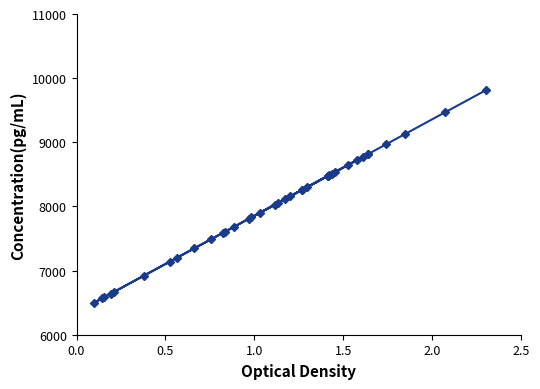

What is the minimum value shown in the chart?

6501.1